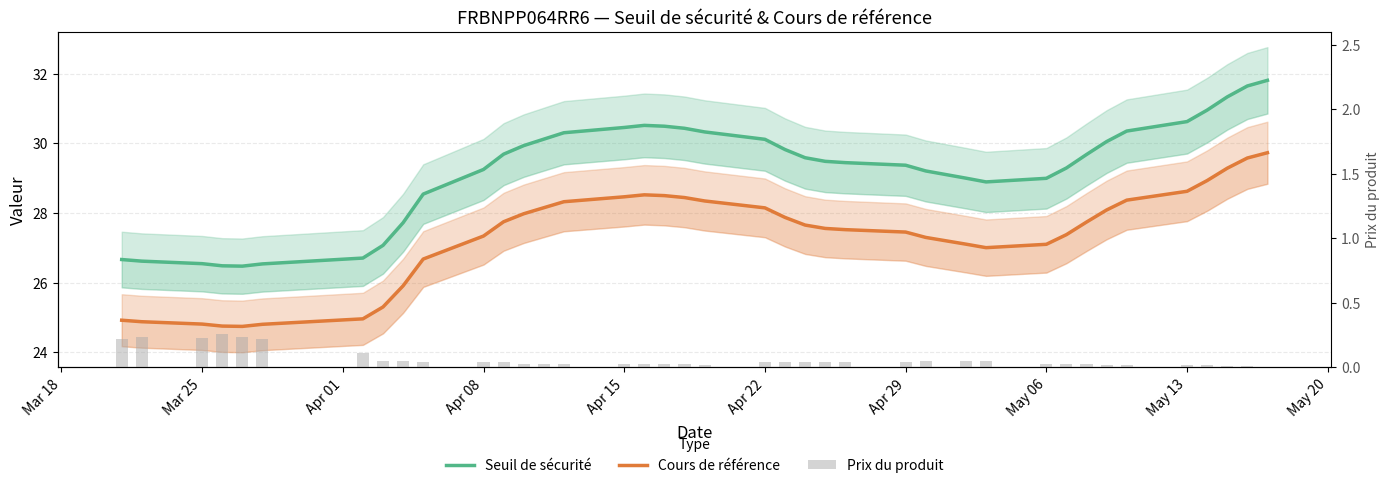

At May 06, list the series in order from largest to smallest.

Seuil de sécurité, Cours de référence, Prix du produit